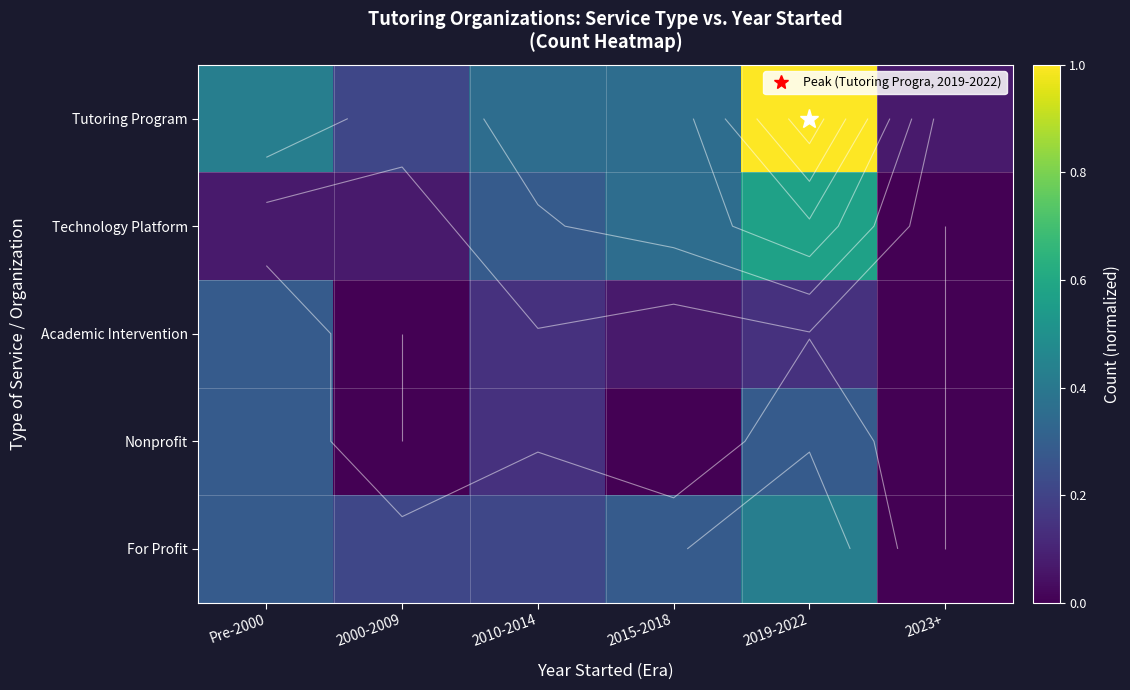

List the series in order of their peak value, lowest first.

Academic Intervention, Nonprofit, For Profit, Technology Platform, Tutoring Program